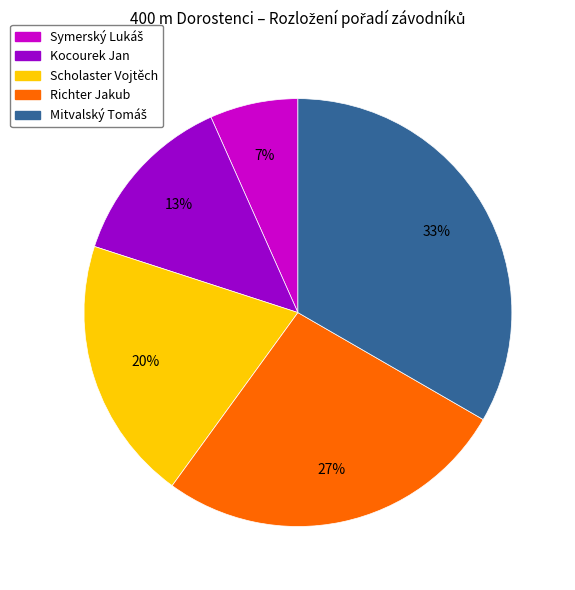

What is the ratio of the value at Kocourek Jan to the value at Scholaster Vojtěch?

0.7